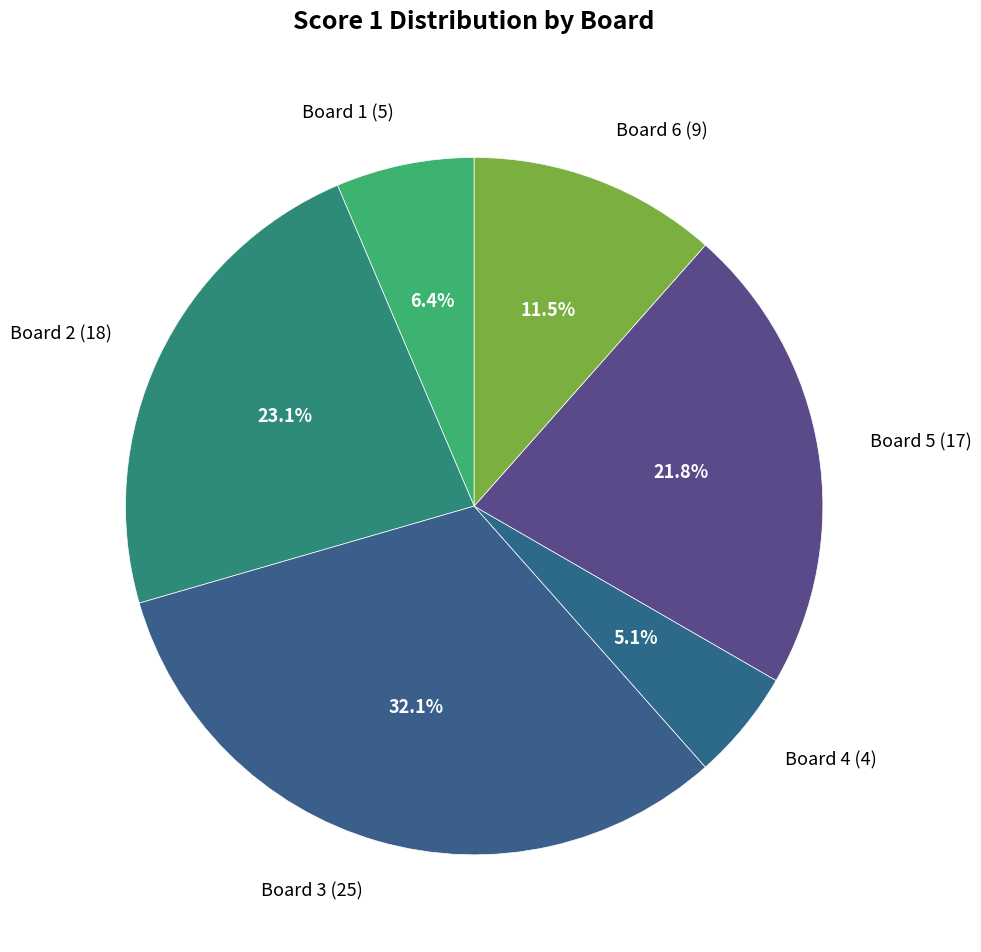

Which category has the smallest portion of the pie?

Board 4